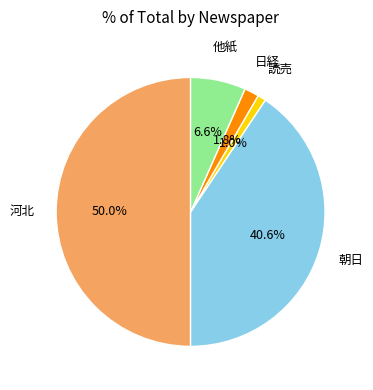

Approximately how many times larger is the value at 日経 compared to 読売?

1.8